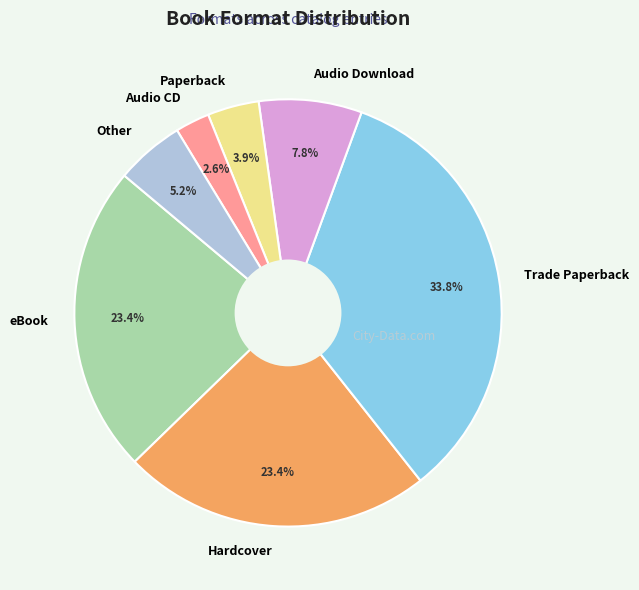

To the nearest percent, what is the difference between the largest and smallest slice percentages?

31%